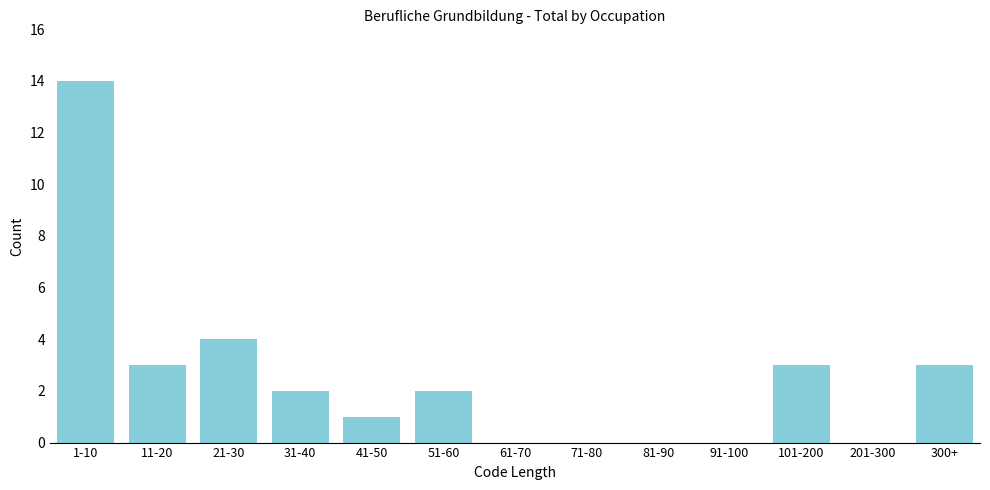

Reading left to right, transcribe all the data shown in this chart.

1-10=14	11-20=3	21-30=4	31-40=2	41-50=1	51-60=2	61-70=0	71-80=0	81-90=0	91-100=0	101-200=3	201-300=0	300+=3